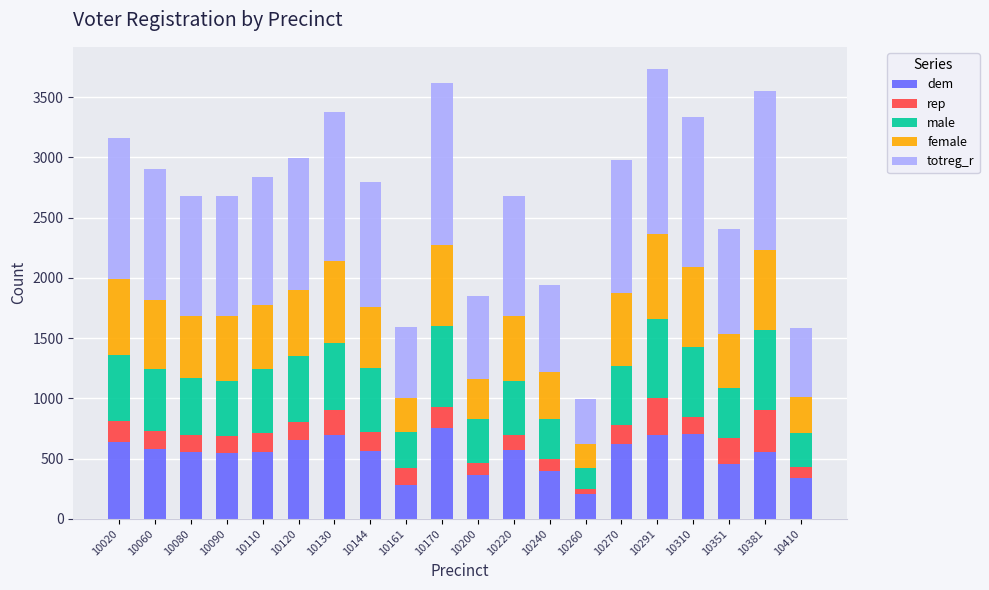

The dem series shows 582 at 10060. True or false?

True